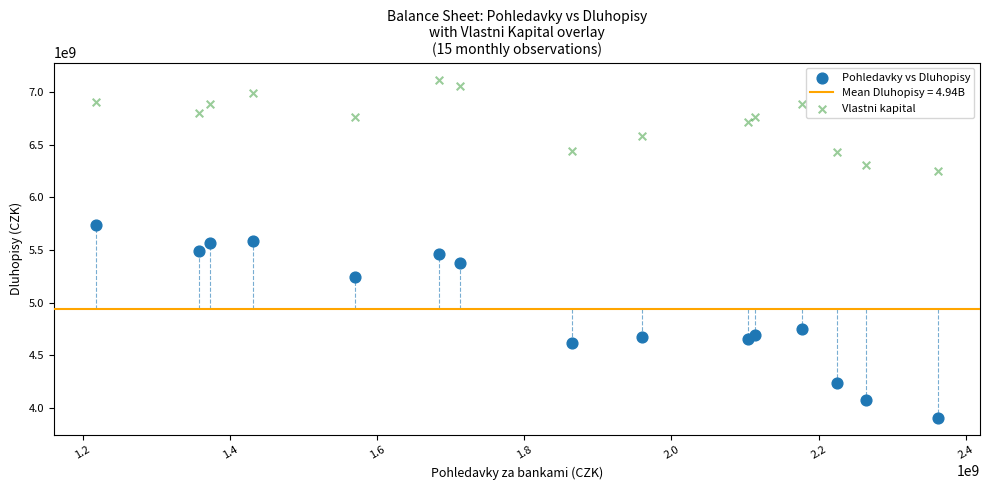

In the Pohledavky vs Dluhopisy series, what Y value is closest to 4818362182?

4750058827.3